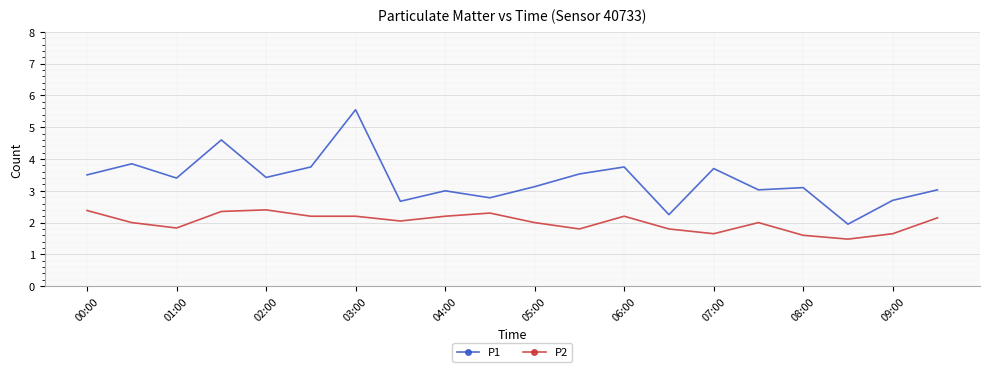

Rank the series by their average value, from highest to lowest.

P1, P2